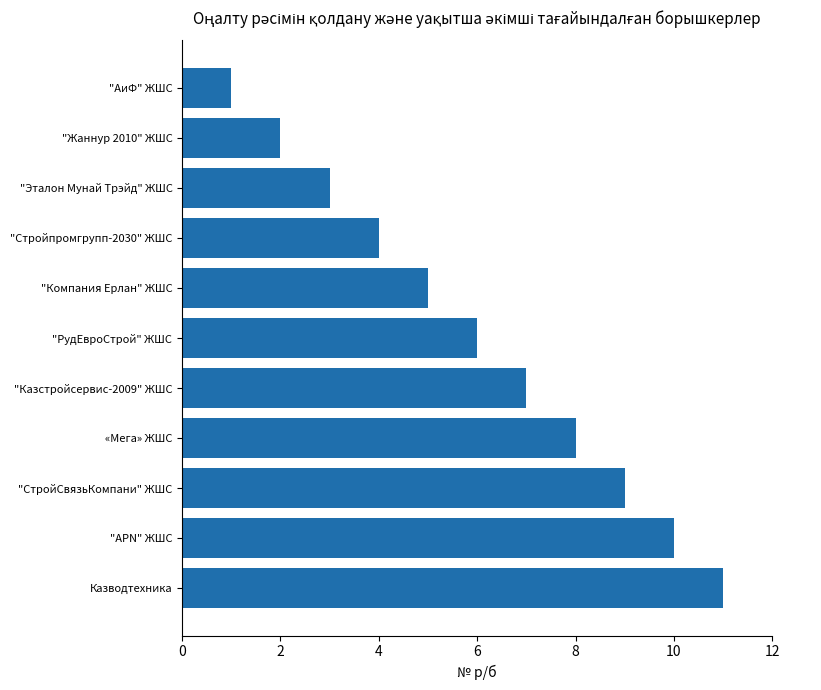

How many bars are there in total?

11